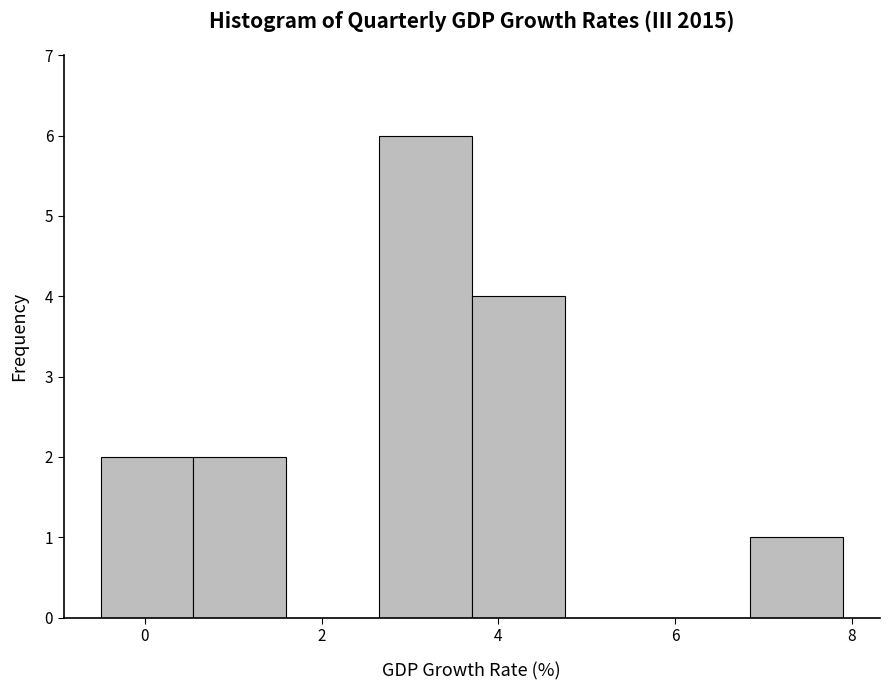

Reading left to right, list every bar in this chart as the range it spans on the x-axis followed by its height. Neither the bar edges nor the heights are printed on the chart, so give them approximately, as read against the axes.

-0.50 to 0.55: 2
0.55 to 1.60: 2
1.60 to 2.65: 0
2.65 to 3.70: 6
3.70 to 4.75: 4
4.75 to 5.80: 0
5.80 to 6.85: 0
6.85 to 7.90: 1